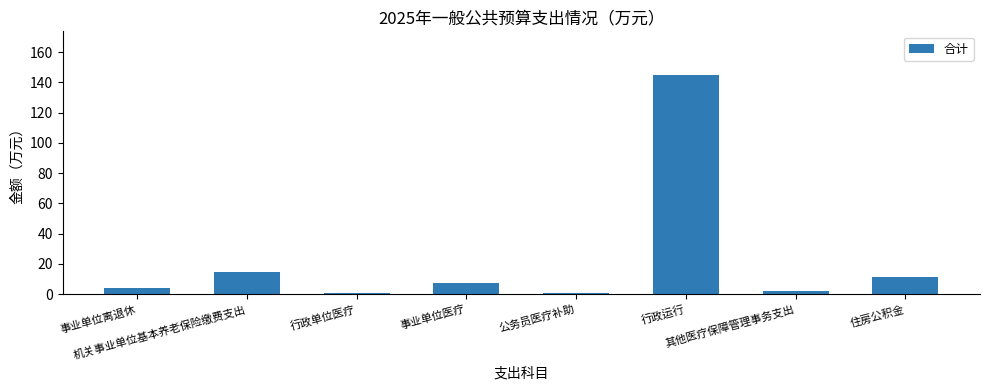

What is the maximum value shown in the chart?

144.8